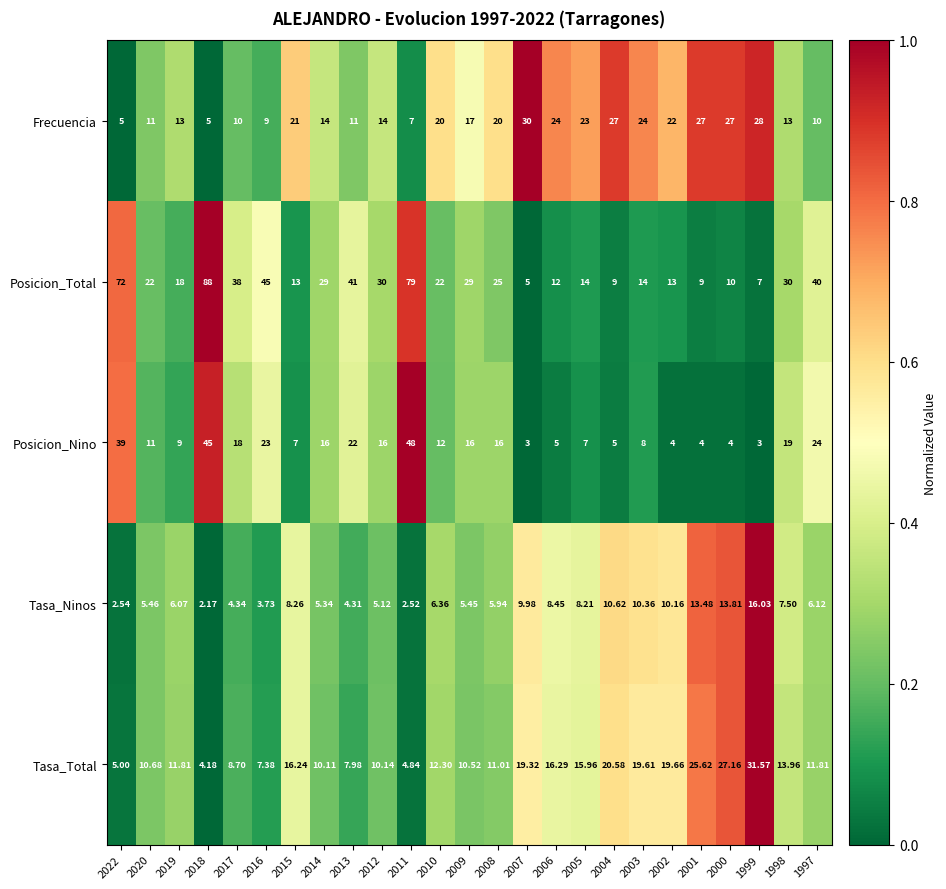

Rank the series by their maximum value, from highest to lowest.

Posicion_Total, Posicion_Nino, Tasa_Total, Frecuencia, Tasa_Ninos